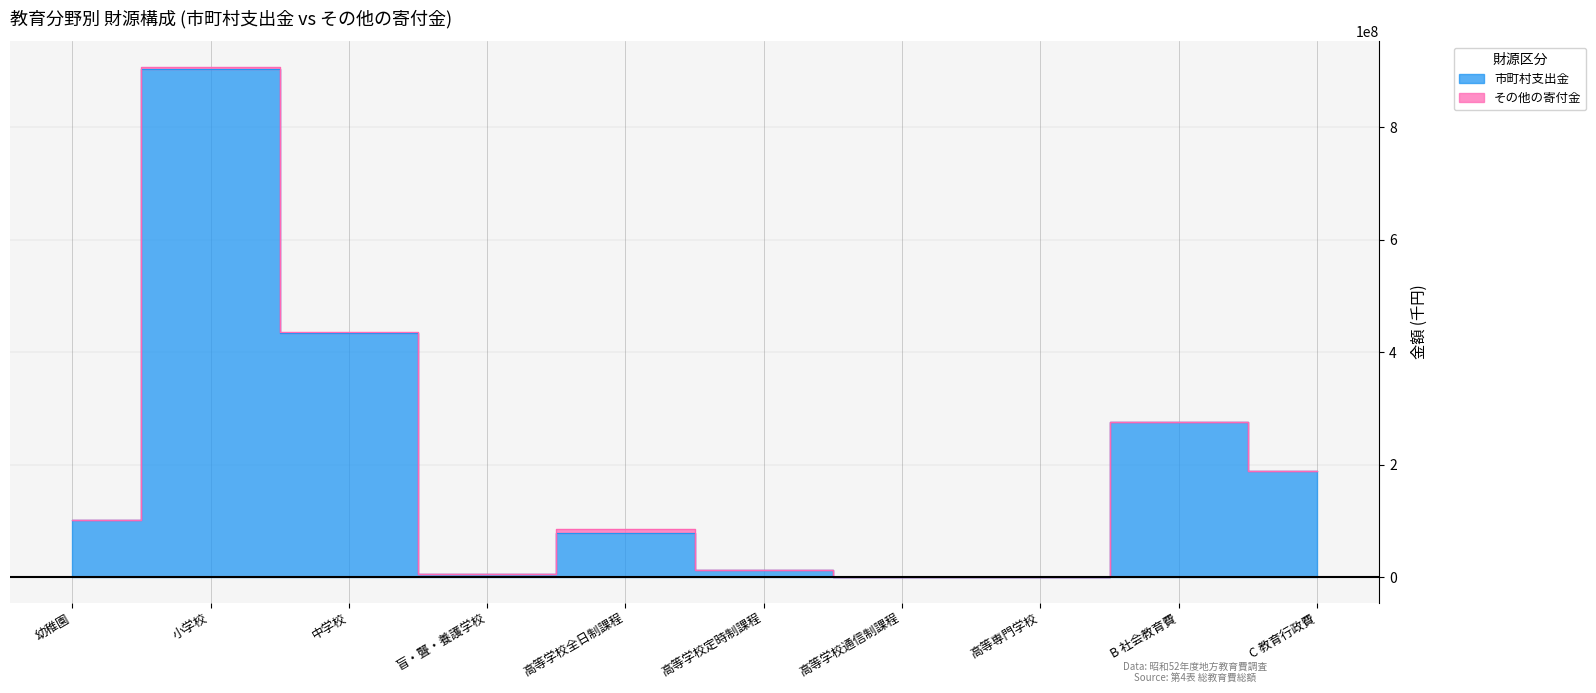

What is the value of the 3rd point from the left?

433255372